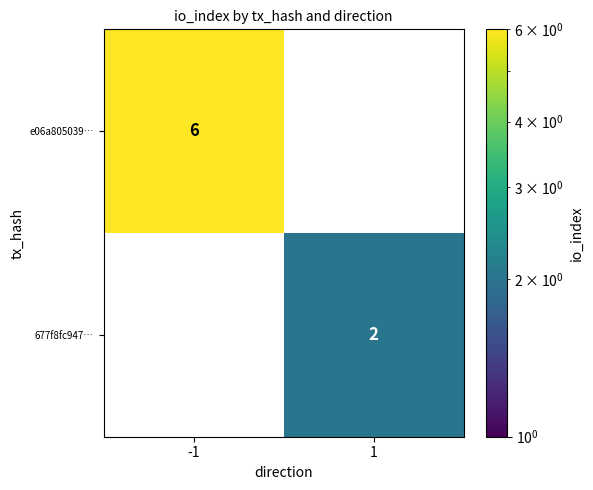

The 677f8fc947… series shows -1 at -1. True or false?

False